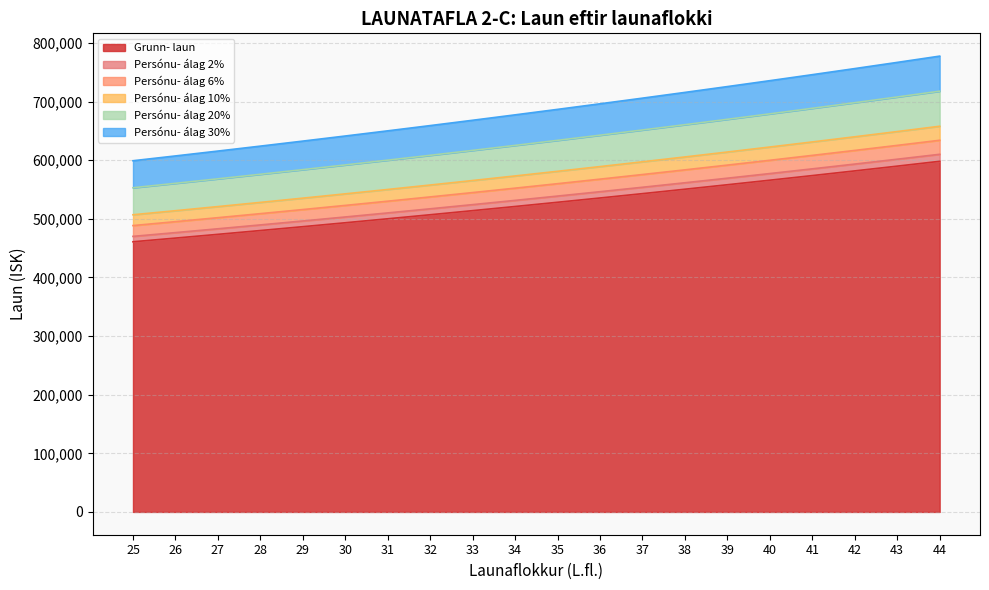

Which series changed the most between 27 and 31?

Persónu- álag 30%